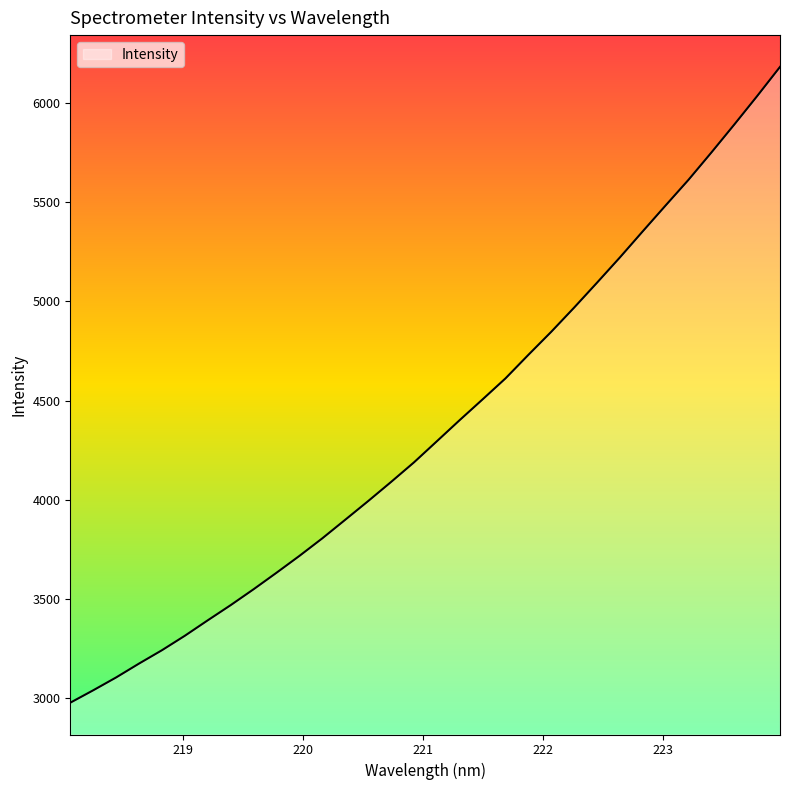

What is the difference between the maximum and second lowest values?

3142.3